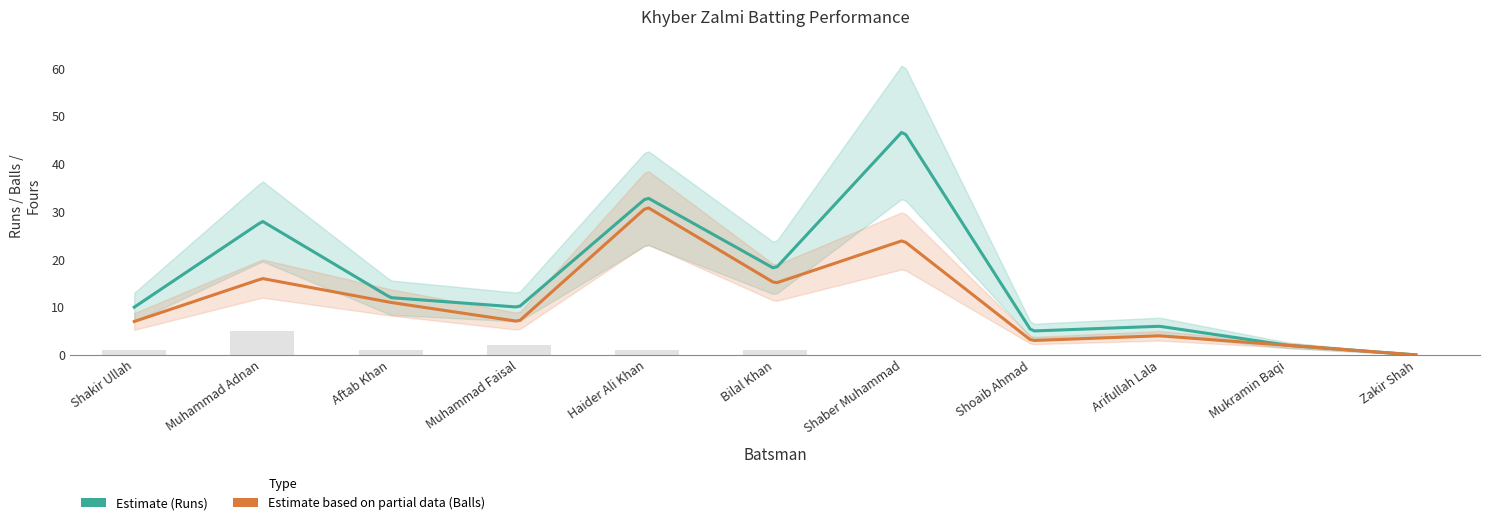

What is the difference between the Balls values at Muhammad Faisal and Muhammad Adnan?

9